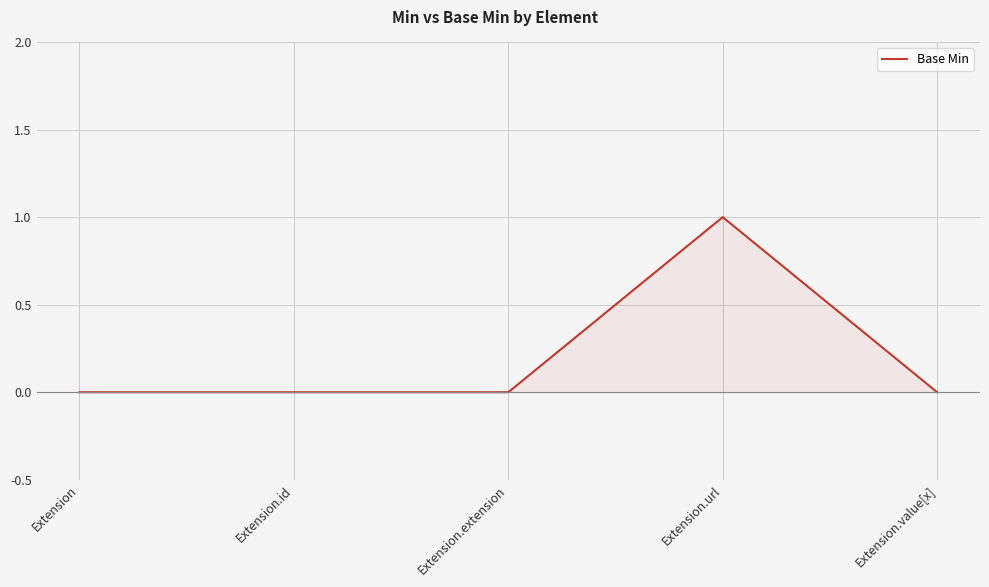

Reading left to right, extract all data points from this chart.

Extension=0	Extension.id=0	Extension.extension=0	Extension.url=1	Extension.value[x]=0